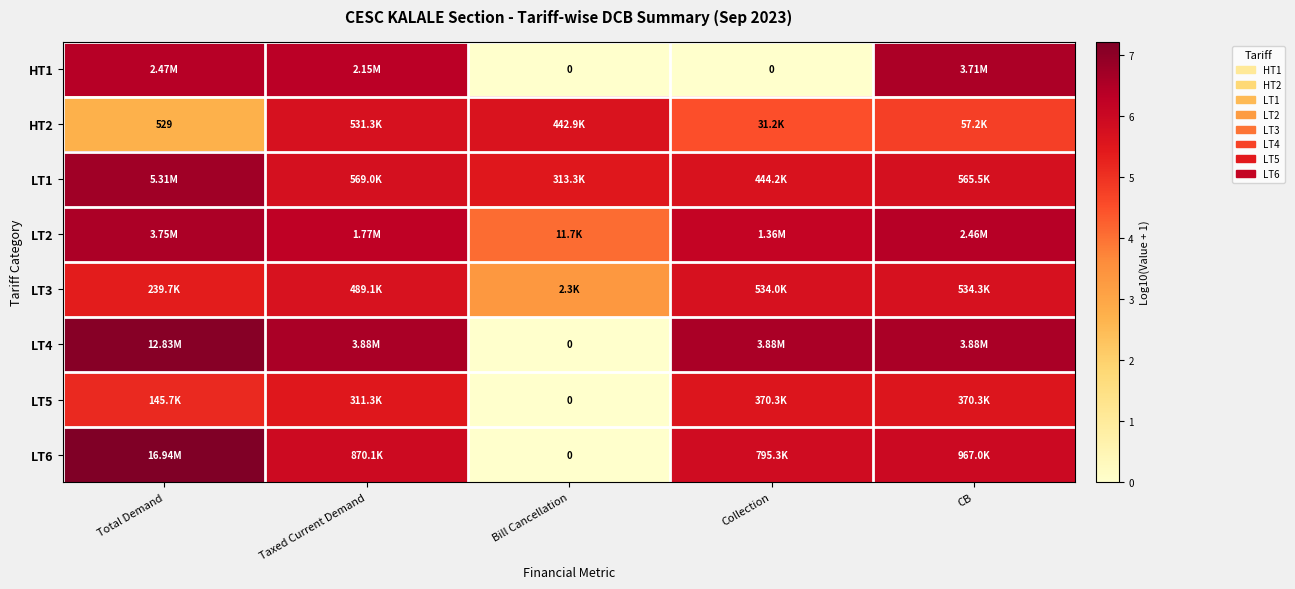

The LT3 series shows 3.4 at Bill Cancellation. True or false?

True